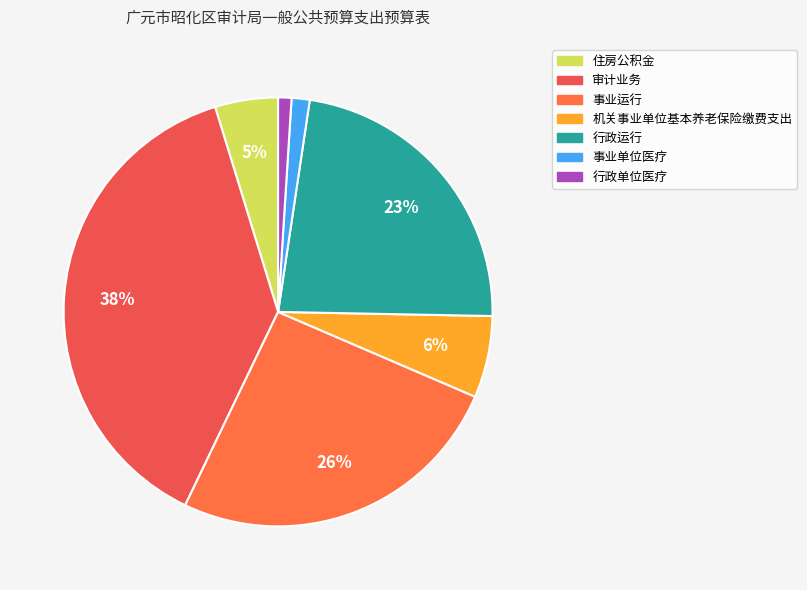

Which slice is the largest?

审计业务